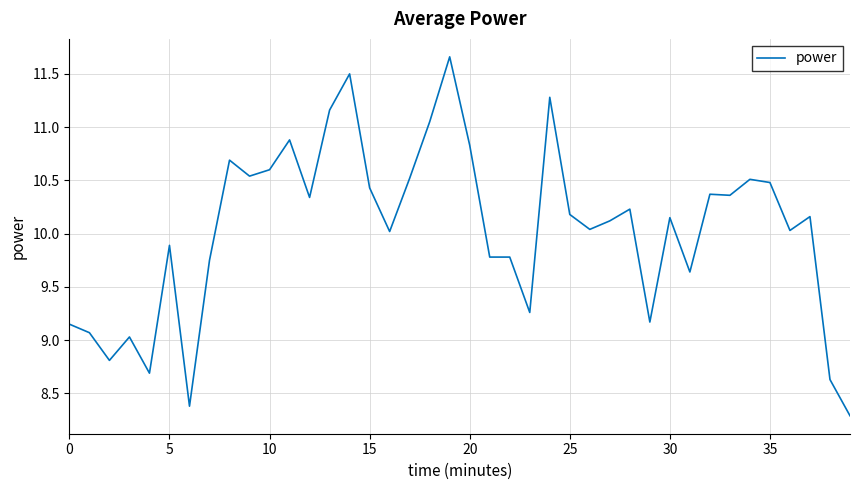

How many series are shown in this chart?

1